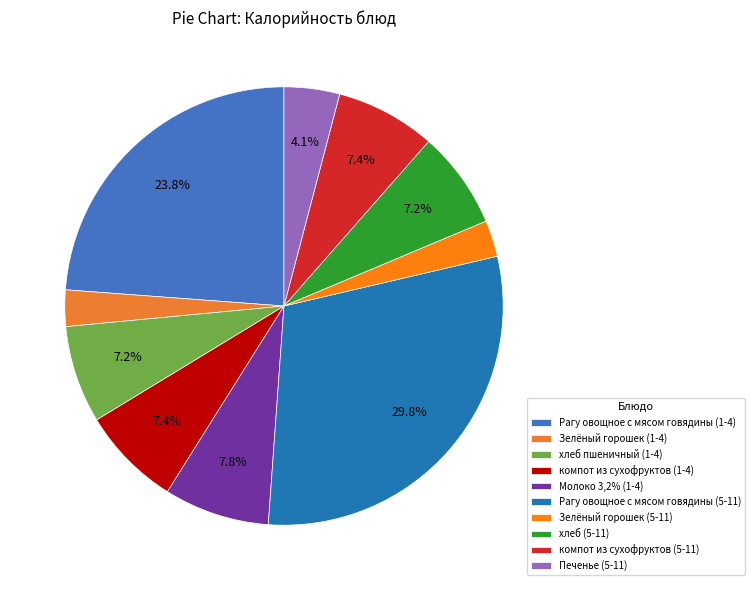

To the nearest percent, what percentage of the pie is Печенье (5-11)?

4%